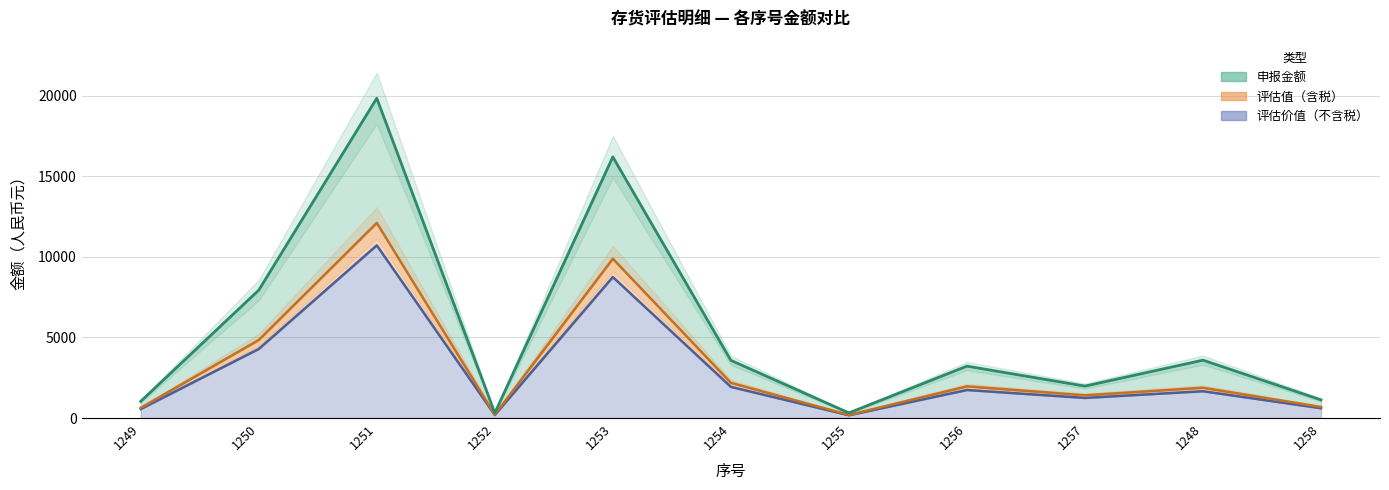

How many data points in 评估价值(不含税) are above 1662?

6